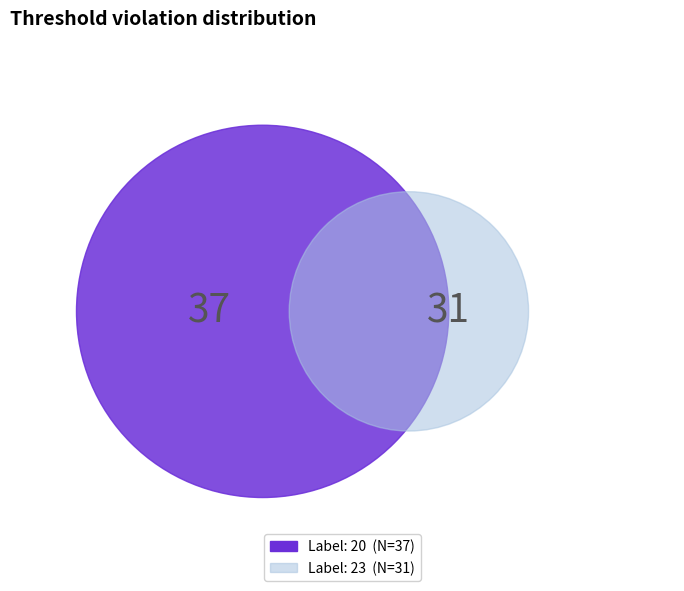

What is the ratio of the value at 23 to the value at 20?

0.8